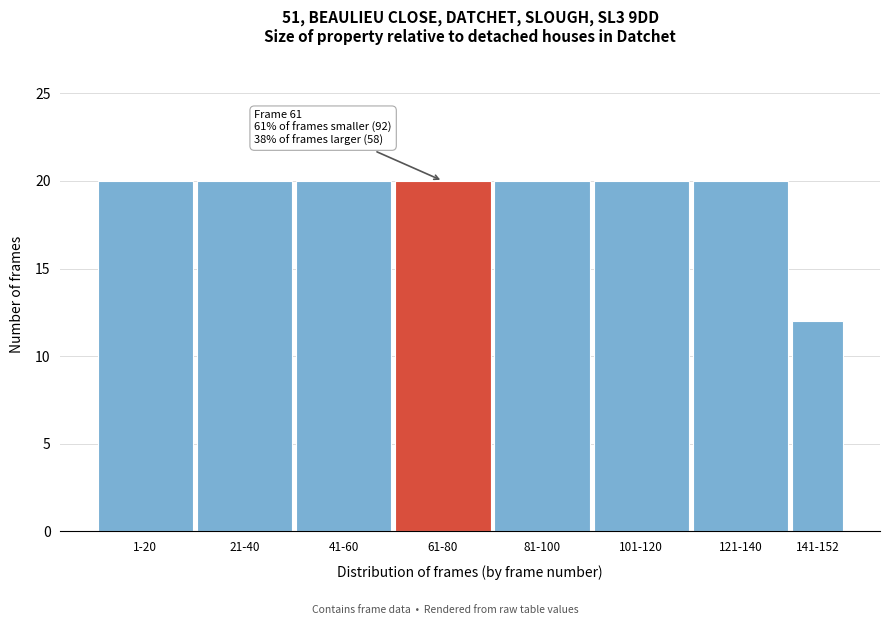

Reading left to right, extract all data points from this chart.

20	20	20	20	20	20	20	12